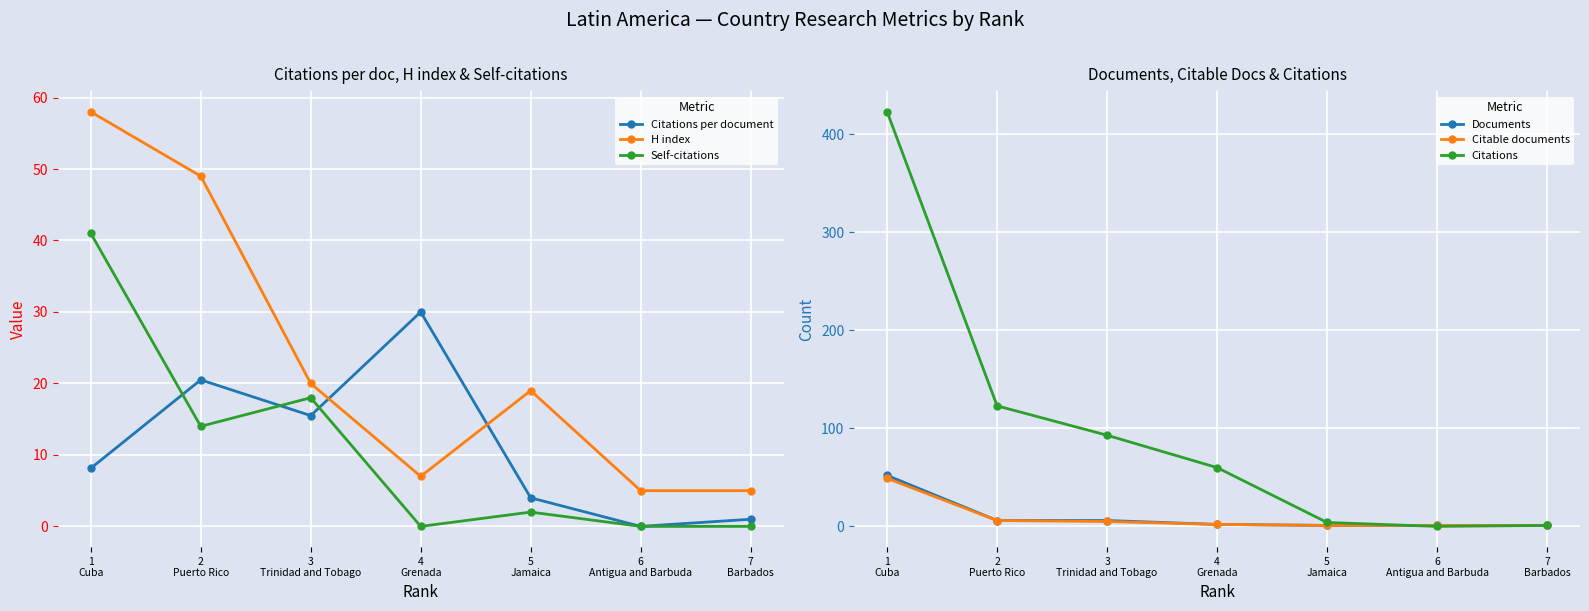

How many distinct data groups are displayed?

6